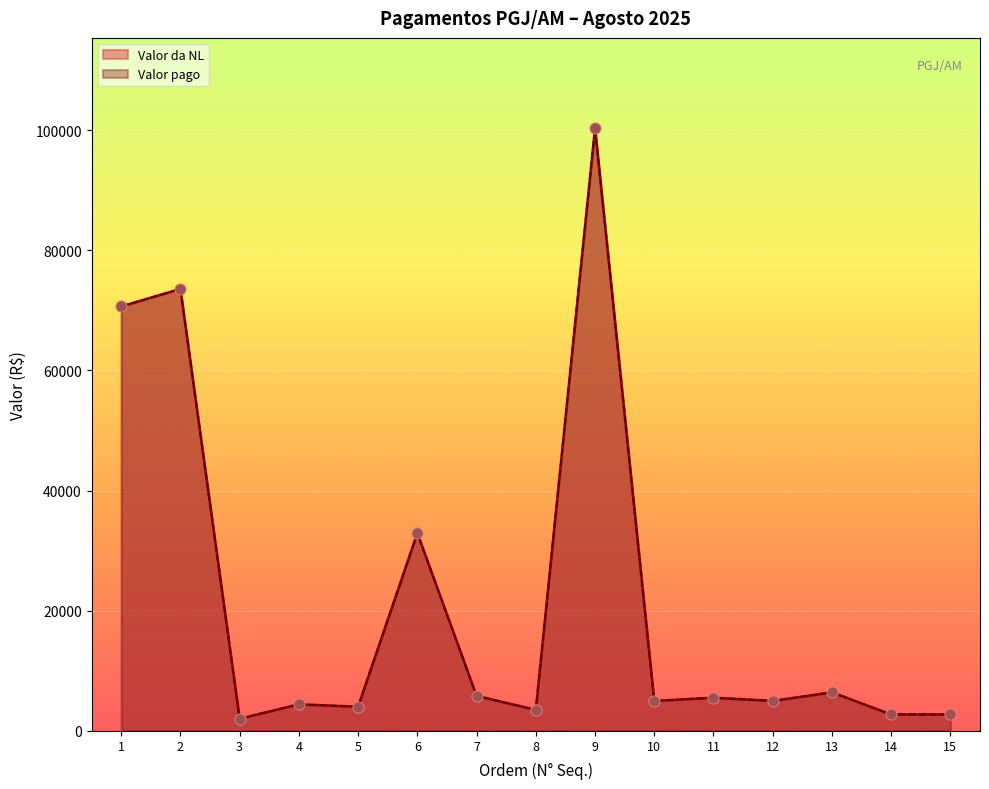

Is the value of Valor pago at 4 greater than the value of Valor da NL at 15?

Yes